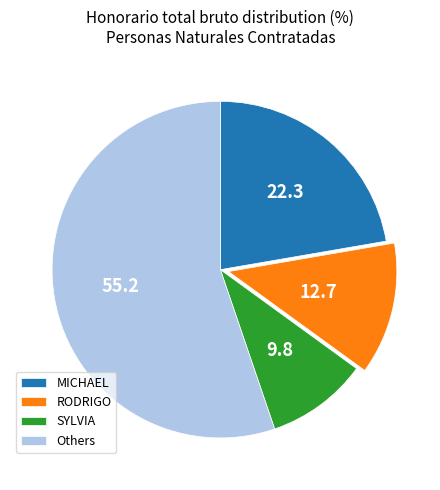

How many slices are in this pie chart?

4